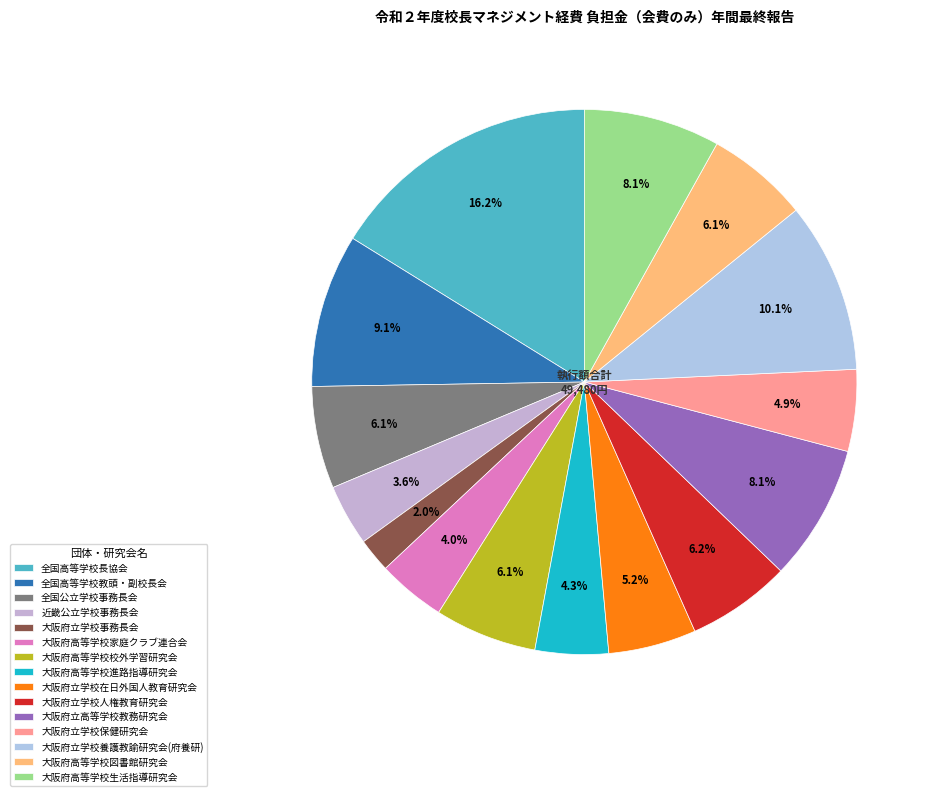

How many slices are in this pie chart?

15